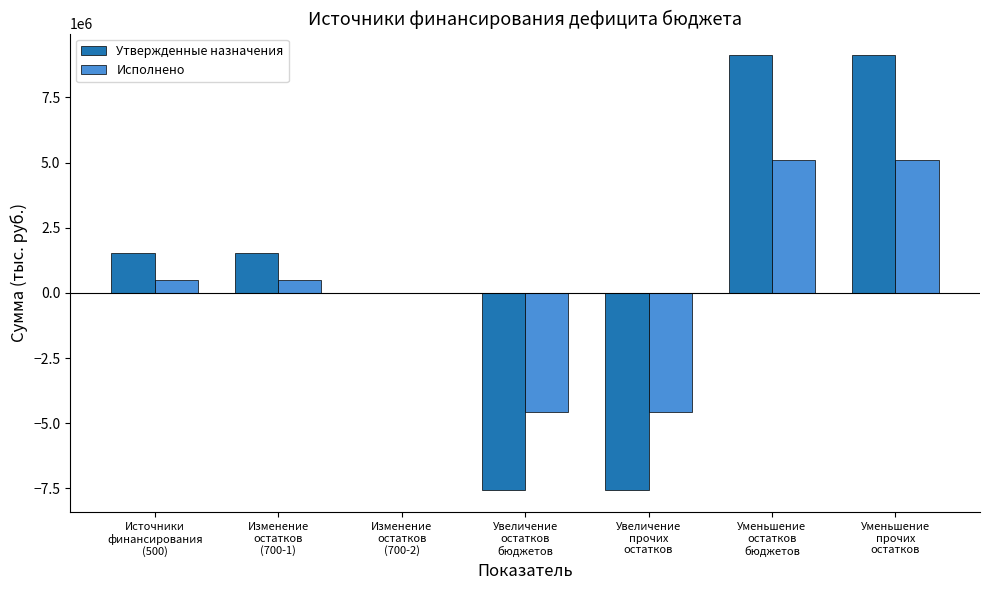

True or false: Утвержденные назначения has a value of 449479.4 at Источники
финансирования
(500).

False